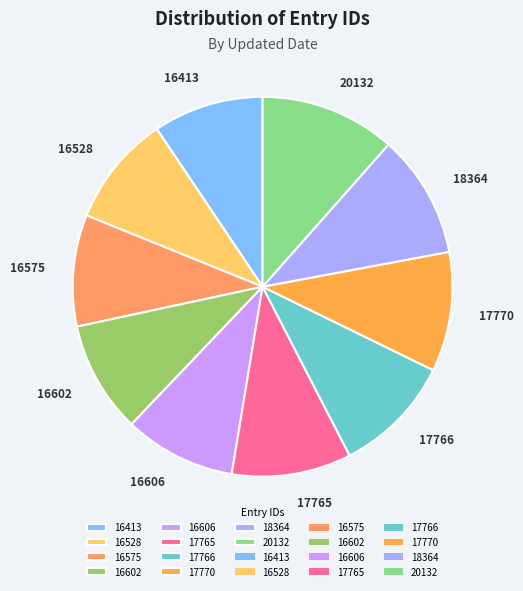

Which slice is the largest?

20132